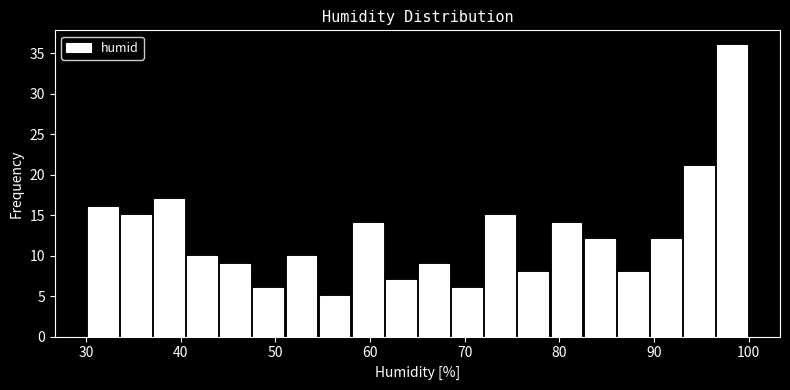

Read against the x-axis, roughly where is the centre of the tallest bar?

98